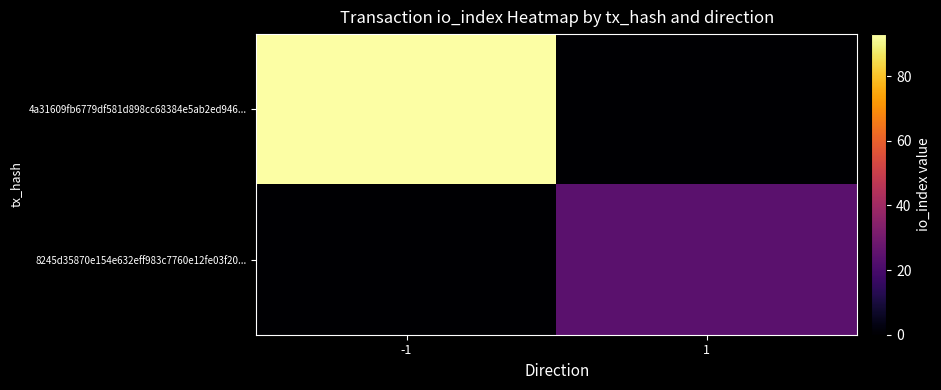

Between -1 and 1, which series saw the biggest shift?

4a31609fb6779df581d898cc68384e5ab2ed946...